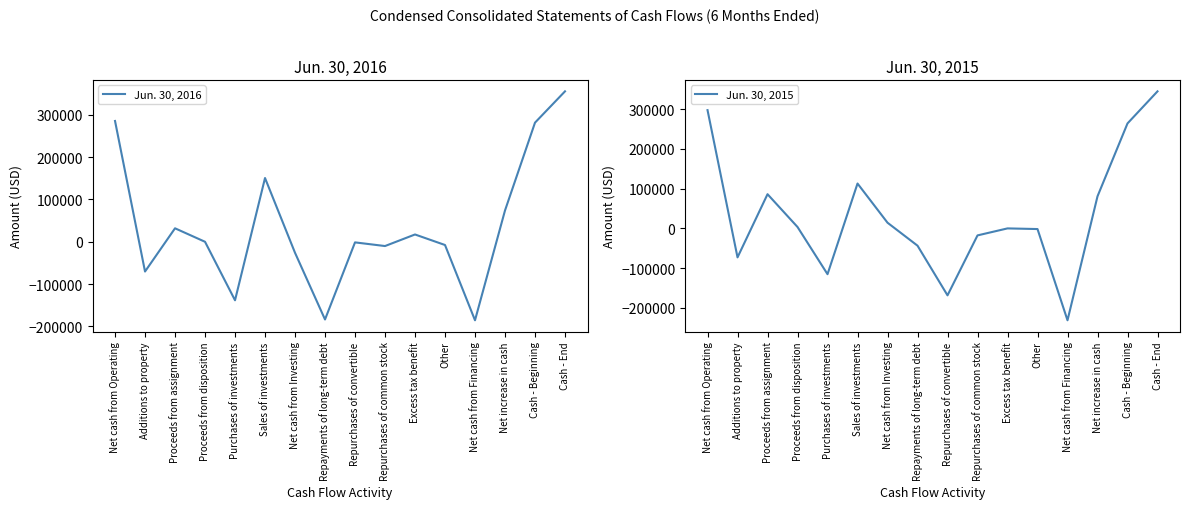

Which has a higher value, Net cash from Operating or Proceeds from disposition?

Net cash from Operating